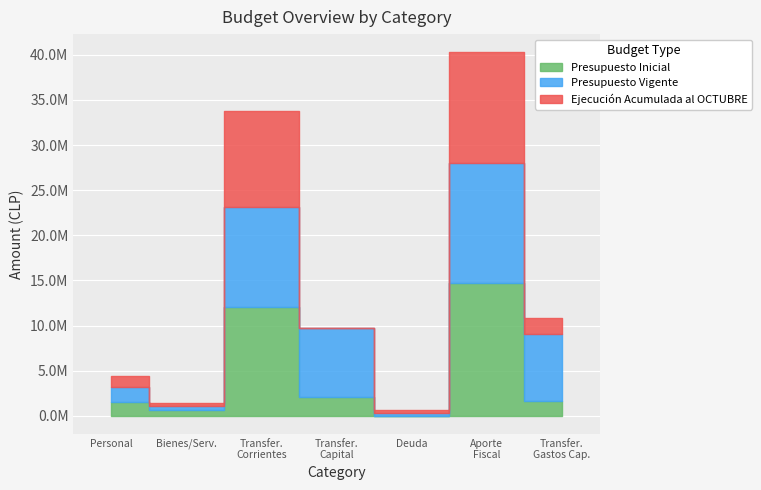

List the series in order of their peak value, lowest first.

Ejecución Acumulada al OCTUBRE, Presupuesto Vigente, Presupuesto Inicial